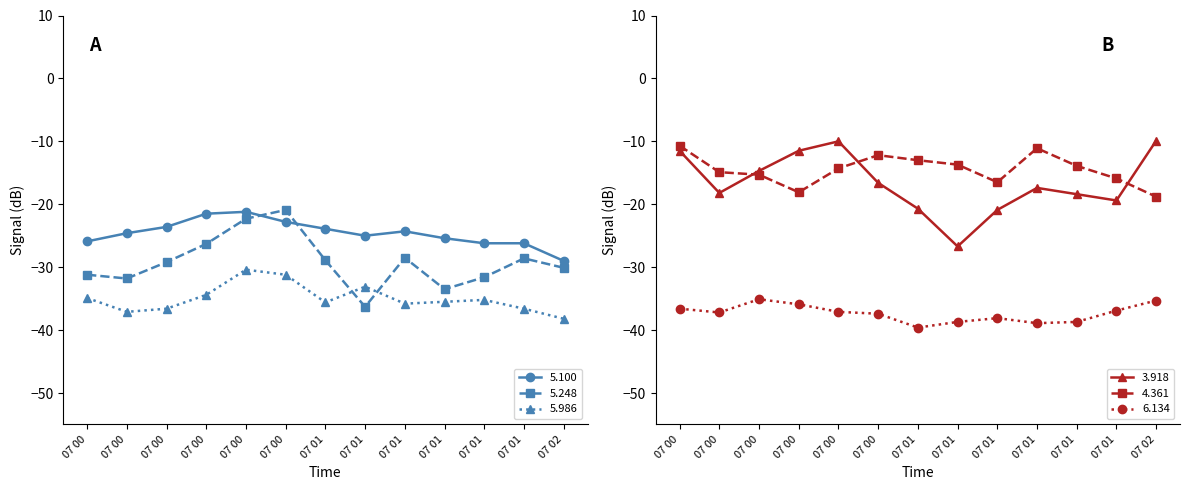

Reading left to right, transcribe all the data shown in this chart.

5.100: -25.9	-24.6	-23.6	-21.5	-21.2	-22.8	-23.9	-25.0	-24.3	-25.4	-26.2	-26.2	-29.0
5.248: -31.2	-31.8	-29.2	-26.3	-22.3	-20.9	-28.9	-36.3	-28.5	-33.5	-31.6	-28.6	-30.1
5.986: -34.9	-37.1	-36.6	-34.4	-30.4	-31.2	-35.6	-33.1	-35.8	-35.5	-35.2	-36.6	-38.2
3.918: -11.5	-18.2	-14.7	-11.5	-10.0	-16.6	-20.7	-26.7	-20.9	-17.4	-18.4	-19.4	-9.9
4.361: -10.7	-14.9	-15.3	-18.1	-14.3	-12.2	-13.0	-13.7	-16.5	-11.1	-13.9	-15.9	-18.8
6.134: -36.6	-37.2	-35.1	-35.9	-37.1	-37.4	-39.6	-38.7	-38.1	-38.9	-38.7	-36.9	-35.3